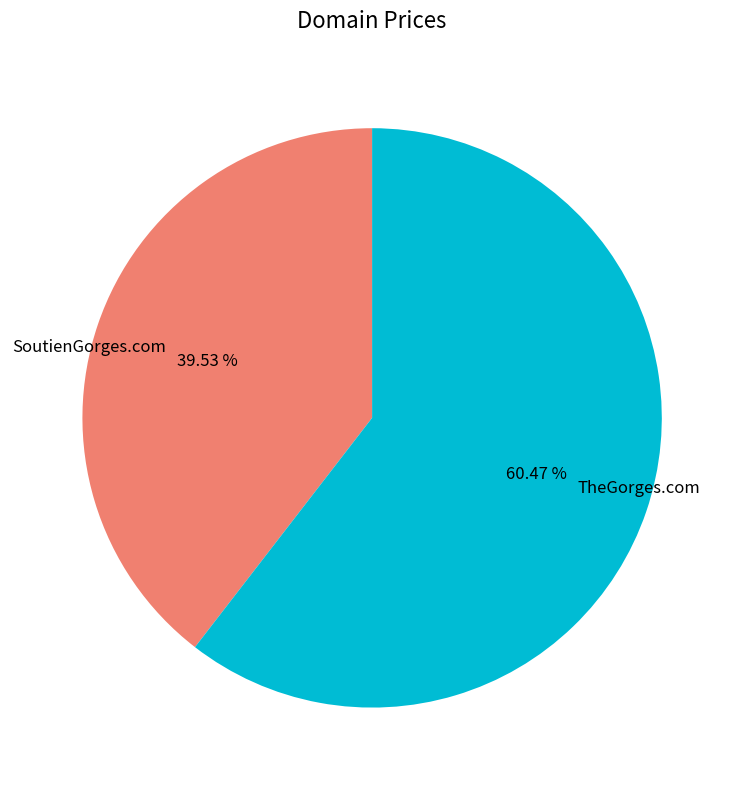

Which slice is the largest?

TheGorges.com